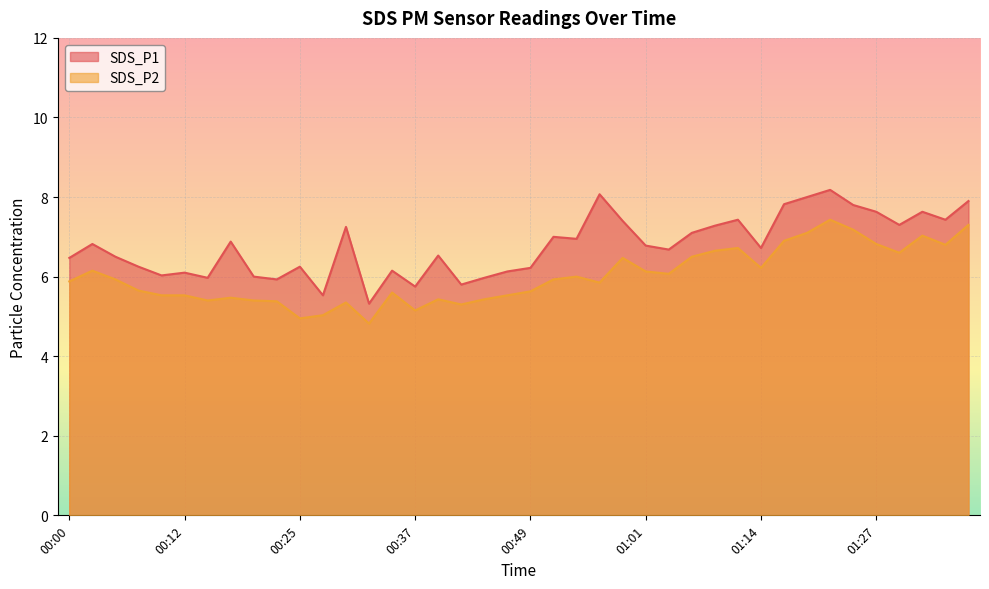

At which label does SDS_P2 first exceed 5?

00:00